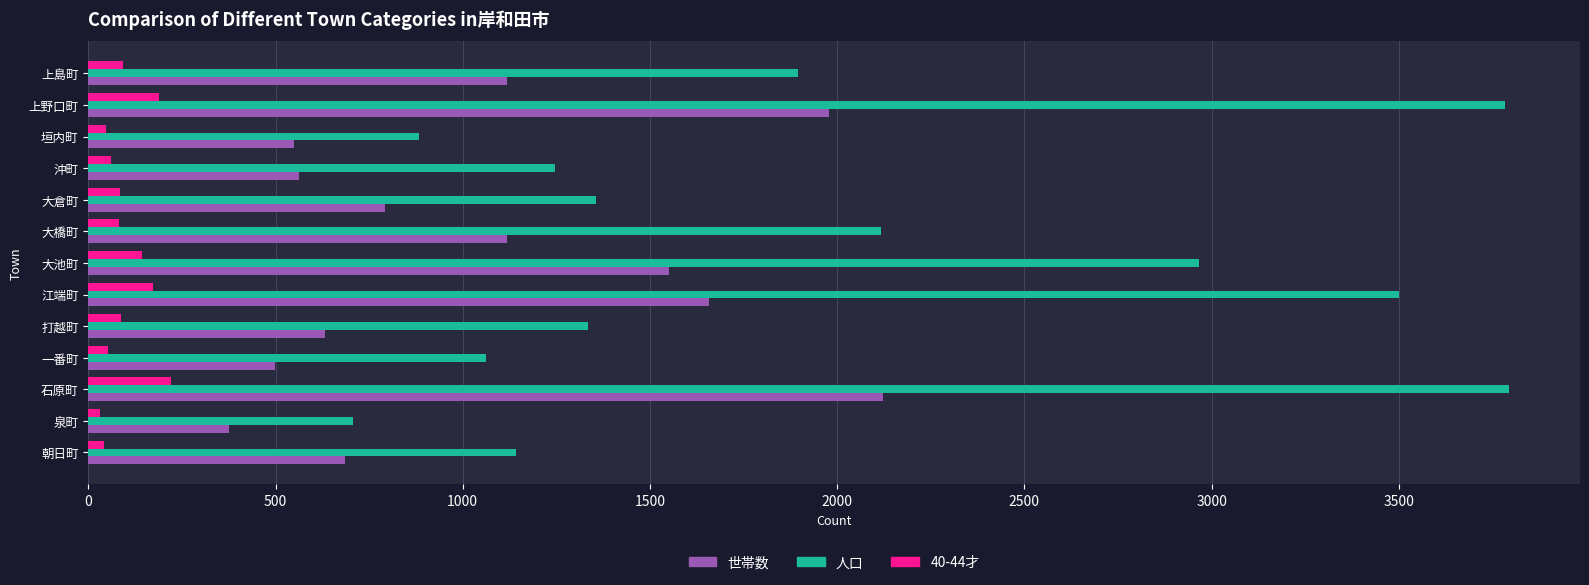

What is the total value across all series at 大橋町?

3314